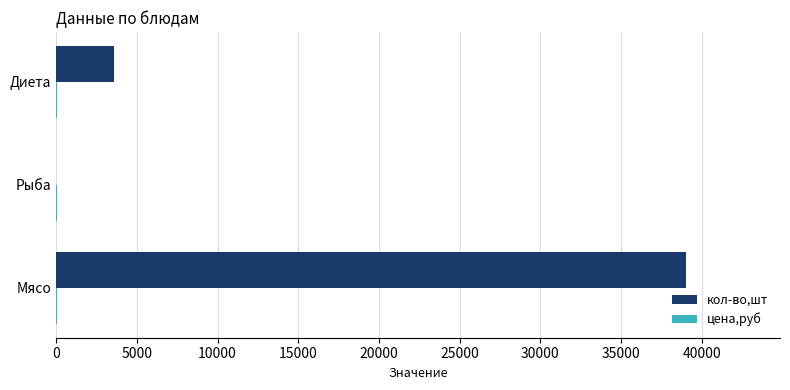

The value of кол-во,шт at Рыба is 20071.5. True or false?

False